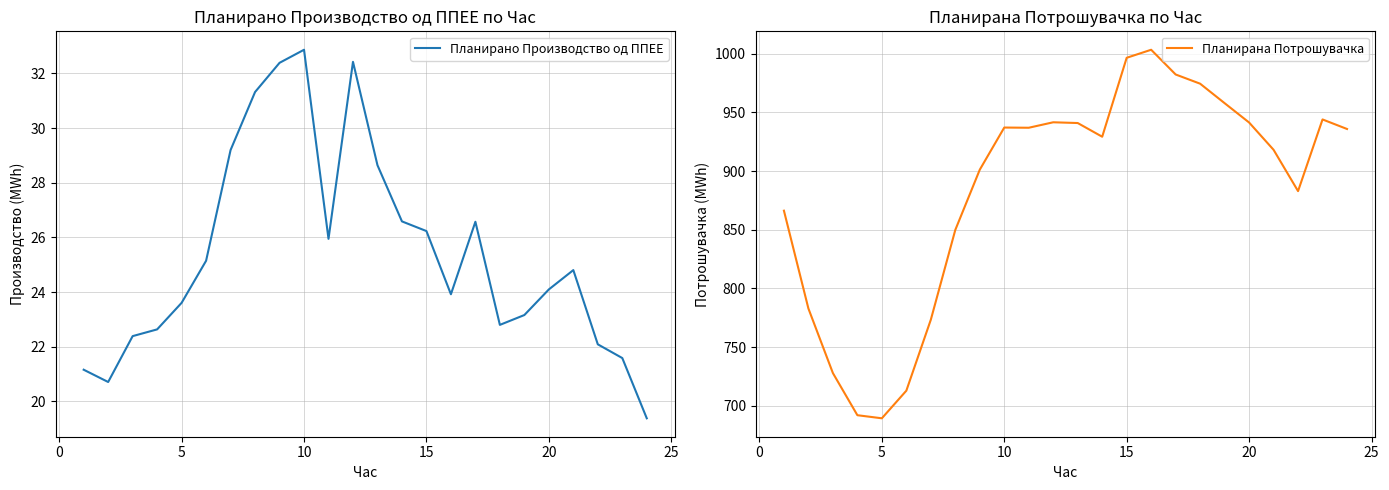

In Планирано Производство од ППЕЕ, how many points are higher than both neighbors (excluding endpoints)?

4